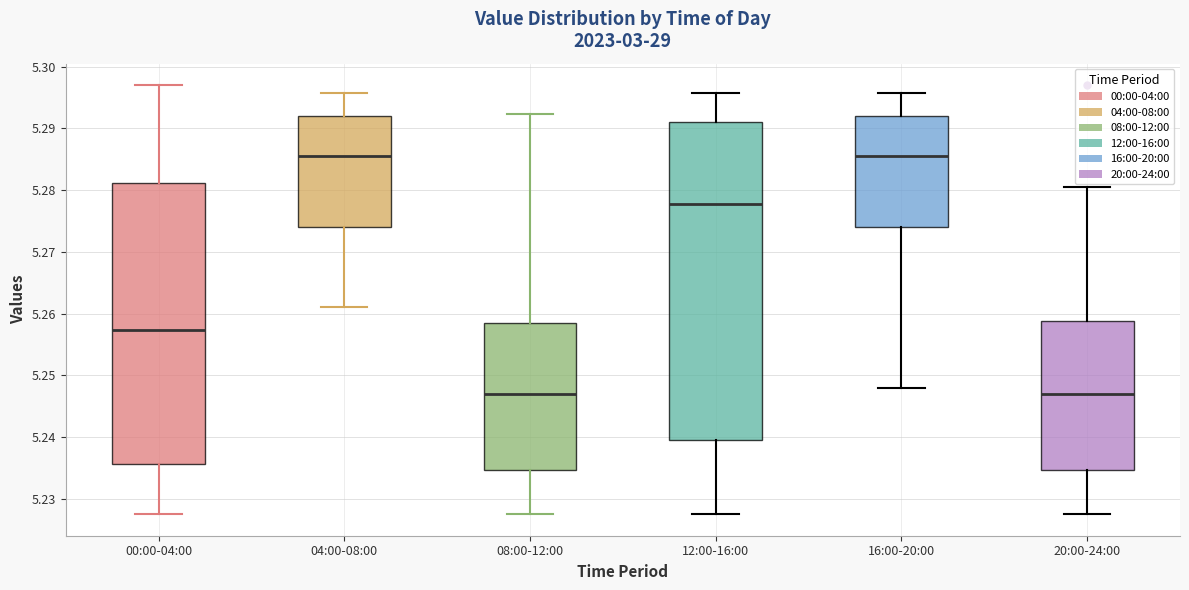

Reading left to right, transcribe this box plot: for each box, give where its median line is, the range the box spans, and where its two whiskers end, as read against the y-axis. The values are not printed on the chart, so give them approximately, as read against the axis.

00:00-04:00: median 5.257, box 5.236 to 5.281, whiskers 5.228 to 5.297
04:00-08:00: median 5.286, box 5.274 to 5.292, whiskers 5.261 to 5.296
08:00-12:00: median 5.247, box 5.235 to 5.258, whiskers 5.228 to 5.292
12:00-16:00: median 5.278, box 5.240 to 5.291, whiskers 5.228 to 5.296
16:00-20:00: median 5.286, box 5.274 to 5.292, whiskers 5.248 to 5.296
20:00-24:00: median 5.247, box 5.235 to 5.259, whiskers 5.228 to 5.281